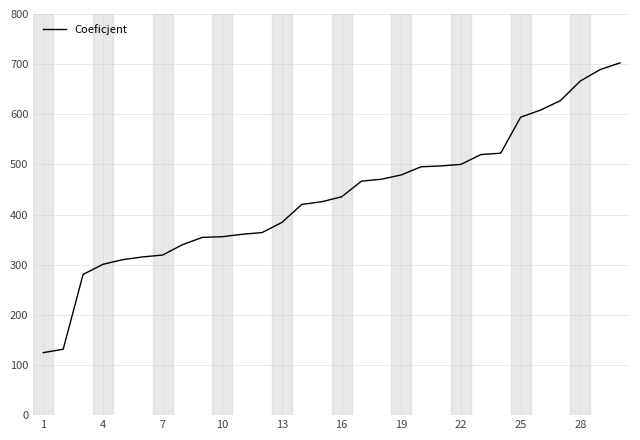

What is the smallest value displayed?

124.6